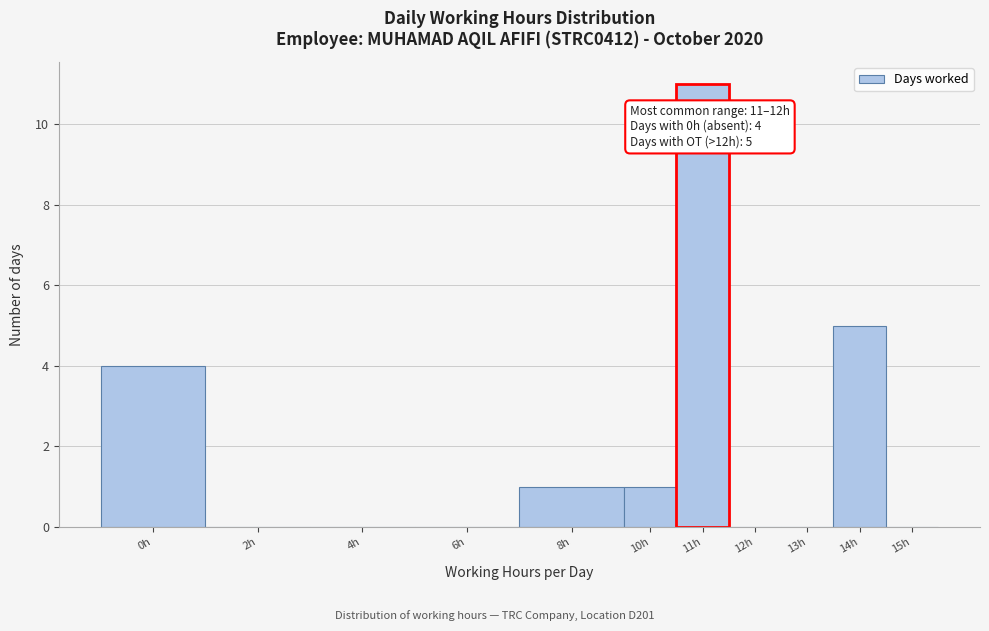

Reading left to right, extract all data points from this chart.

0h=4	2h=0	4h=0	6h=0	8h=1	10h=1	11h=11	12h=0	13h=0	14h=5	15h=0